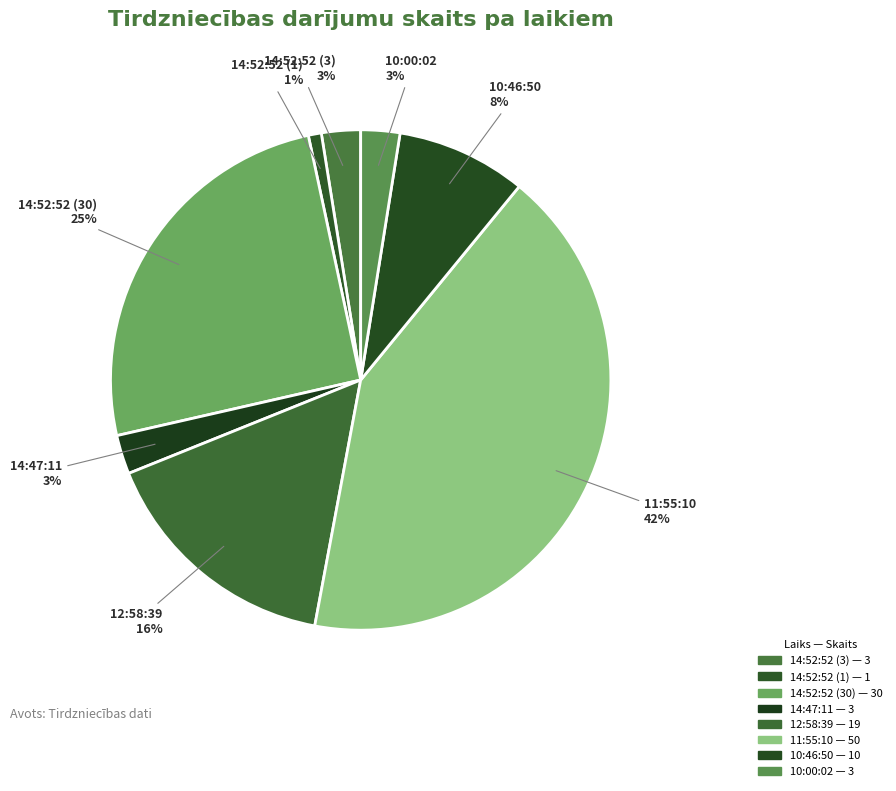

Is the sum of 14:52:52 (1) and 11:55:10 greater than half?

No